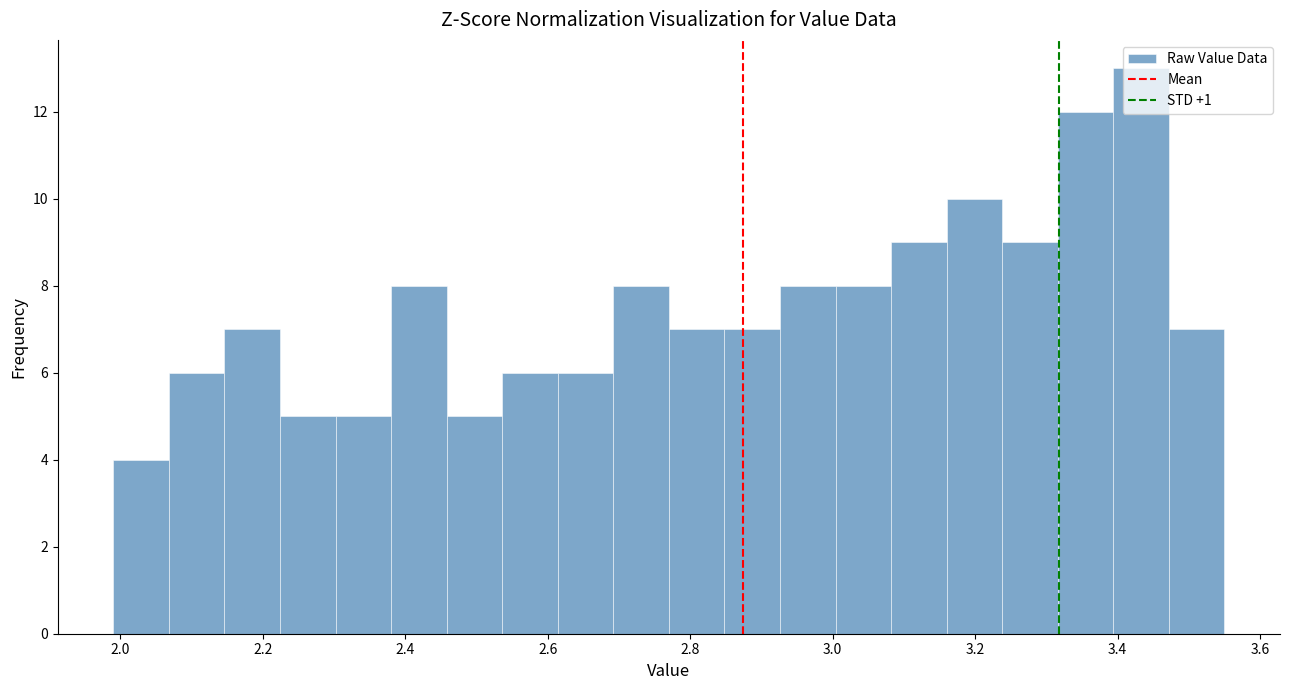

Read against the x-axis, roughly where is the centre of the tallest bar?

3.44